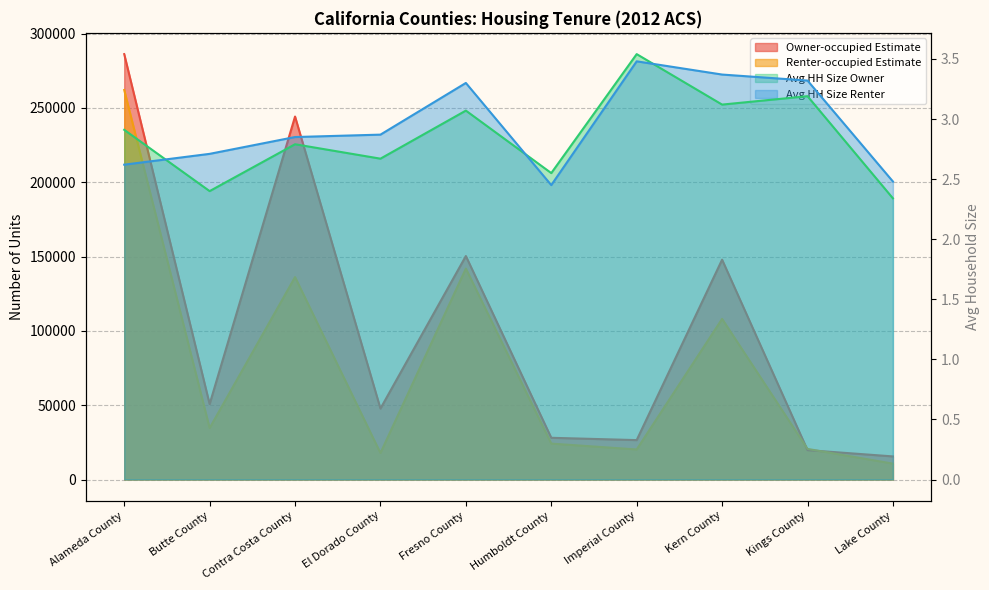

What are all the series names shown in the legend?

Owner-occupied Estimate, Renter-occupied Estimate, Avg HH Size Owner, Avg HH Size Renter